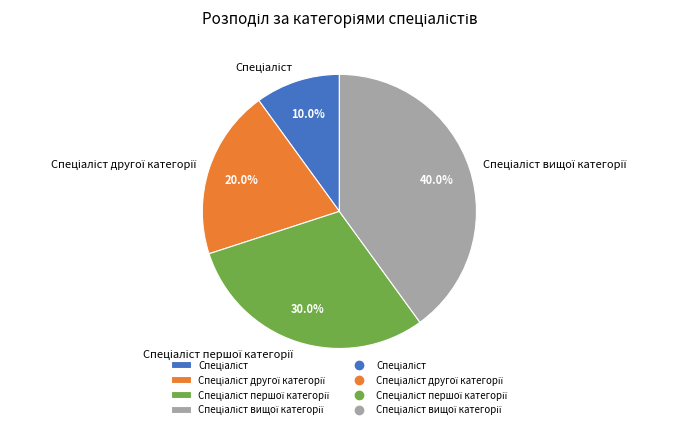

Is there any slice that represents more than half of the pie?

No